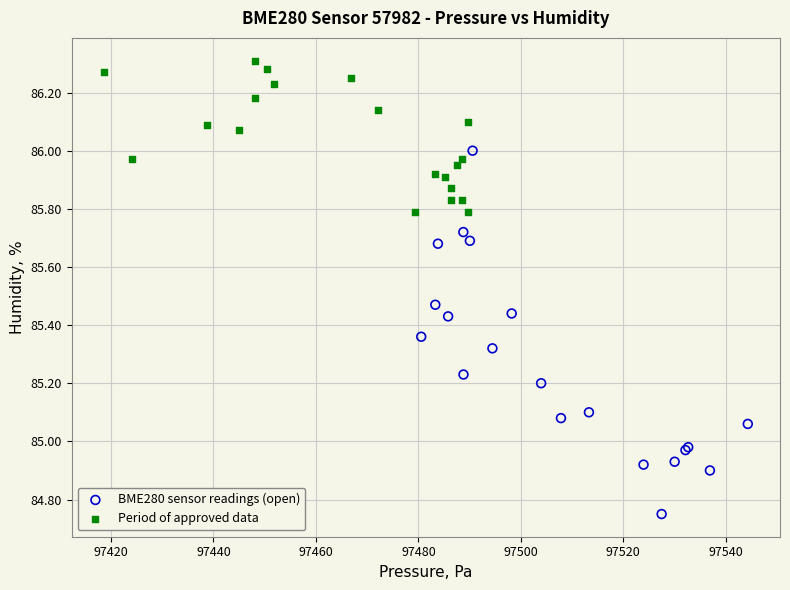

Which series has the widest spread of Y values?

BME280 sensor readings (open)